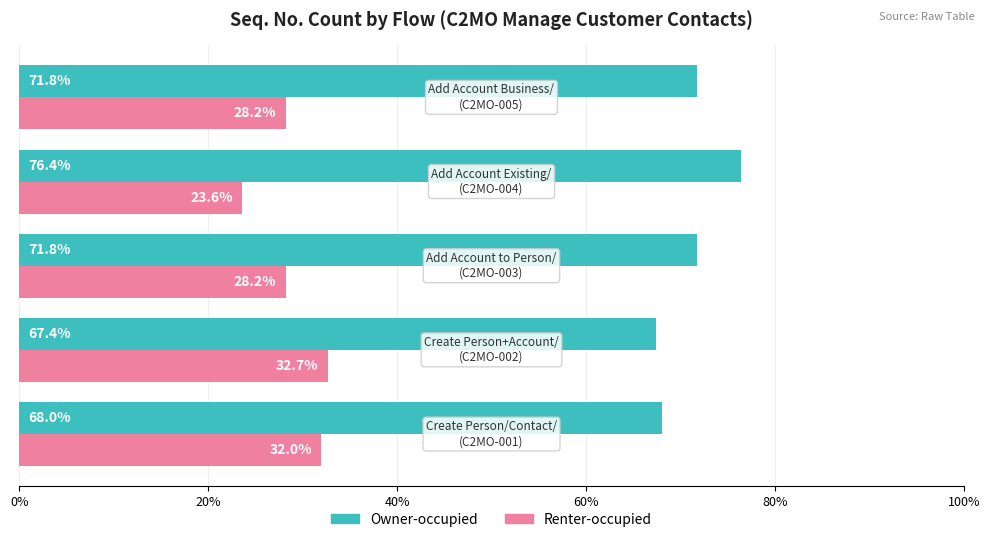

What is the lowest value of the Owner-occupied series?

67.4